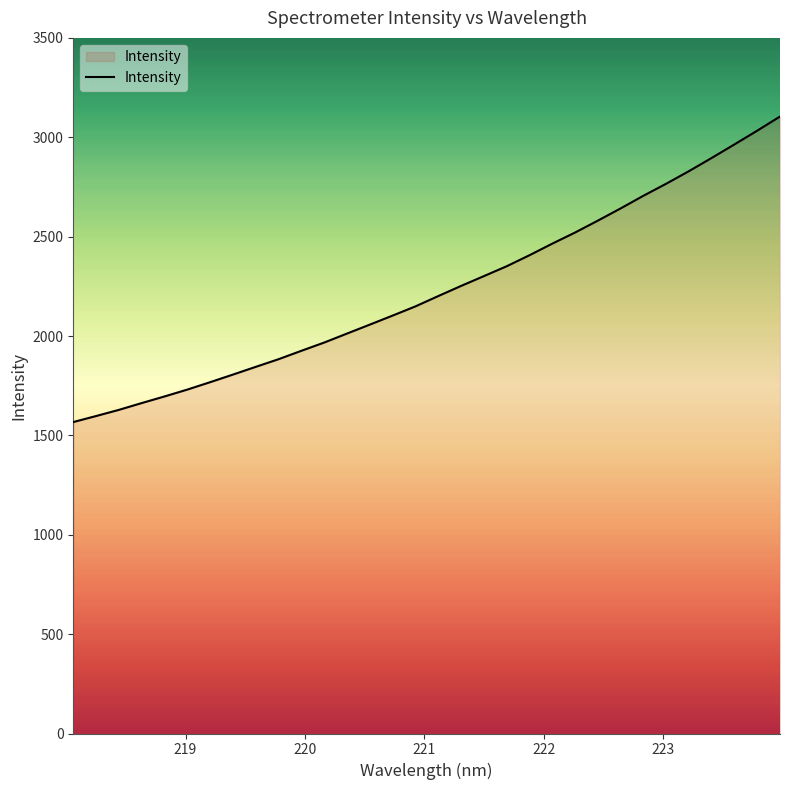

Does the chart display data point markers on the line(s)?

No